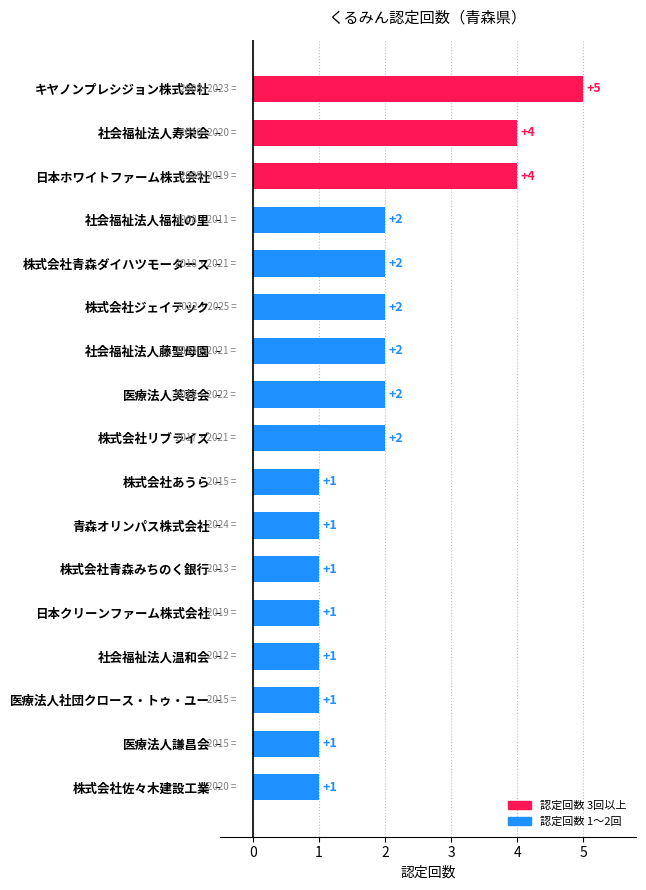

Between キヤノンプレシジョン株式会社 and 株式会社あうら, which is larger?

キヤノンプレシジョン株式会社